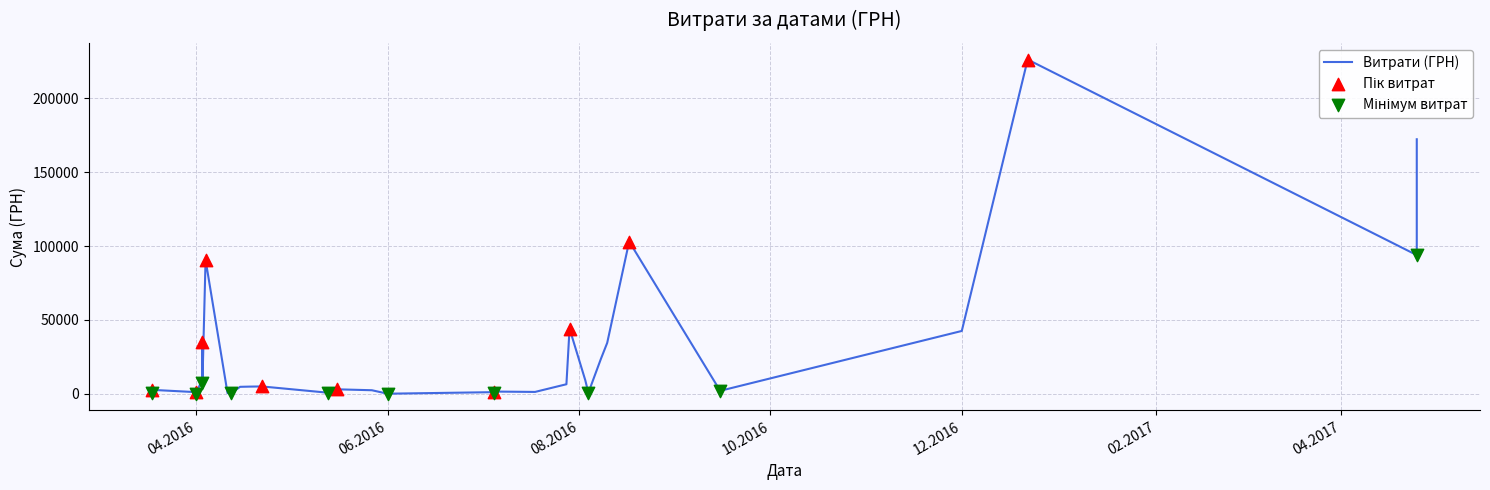

What is the change in value from 04.08.2016 to 03.04.2016?

+6650.5